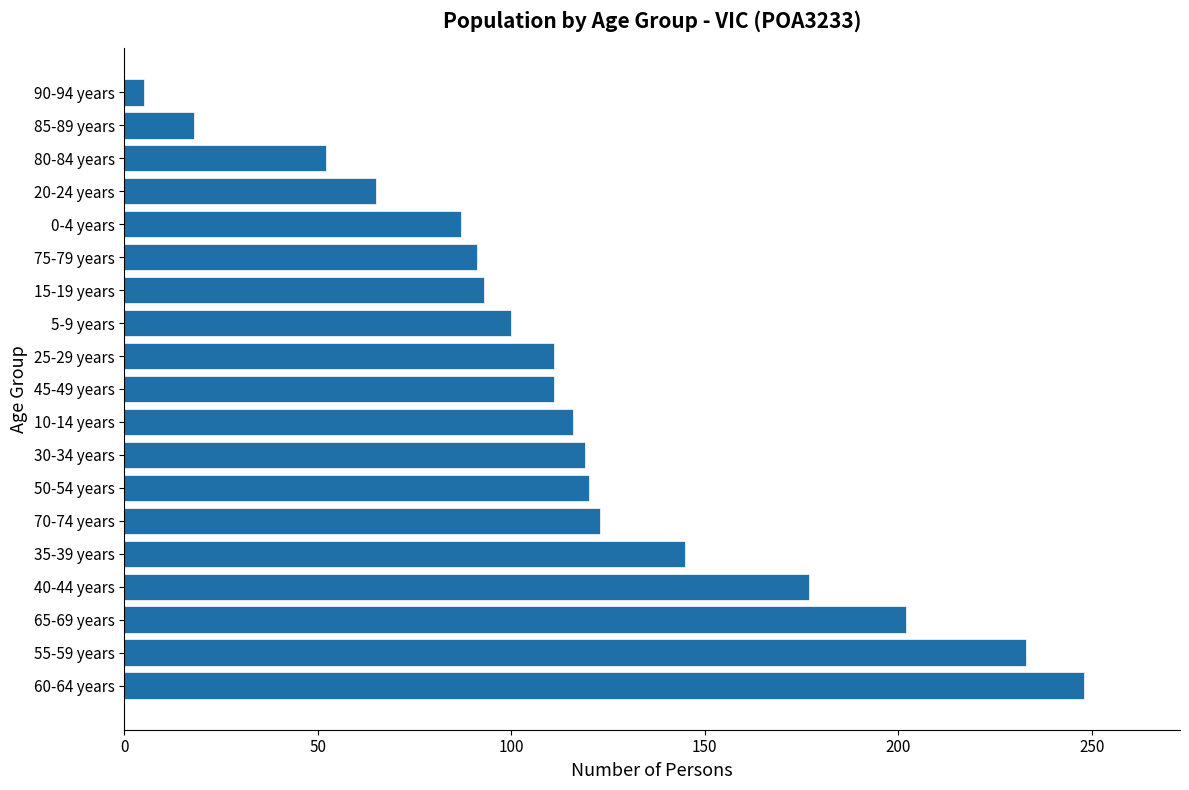

What is the difference between the maximum and second lowest values?

230